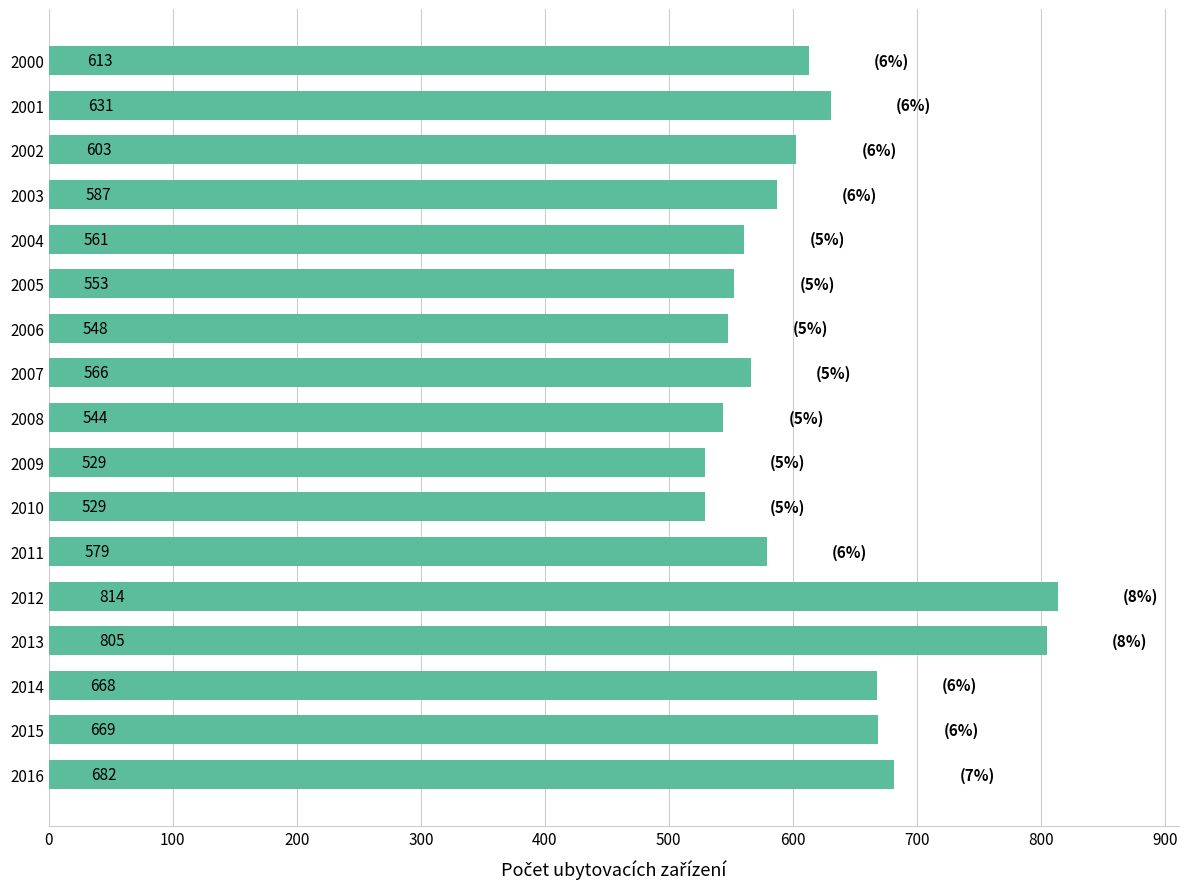

What is the smallest value displayed?

529